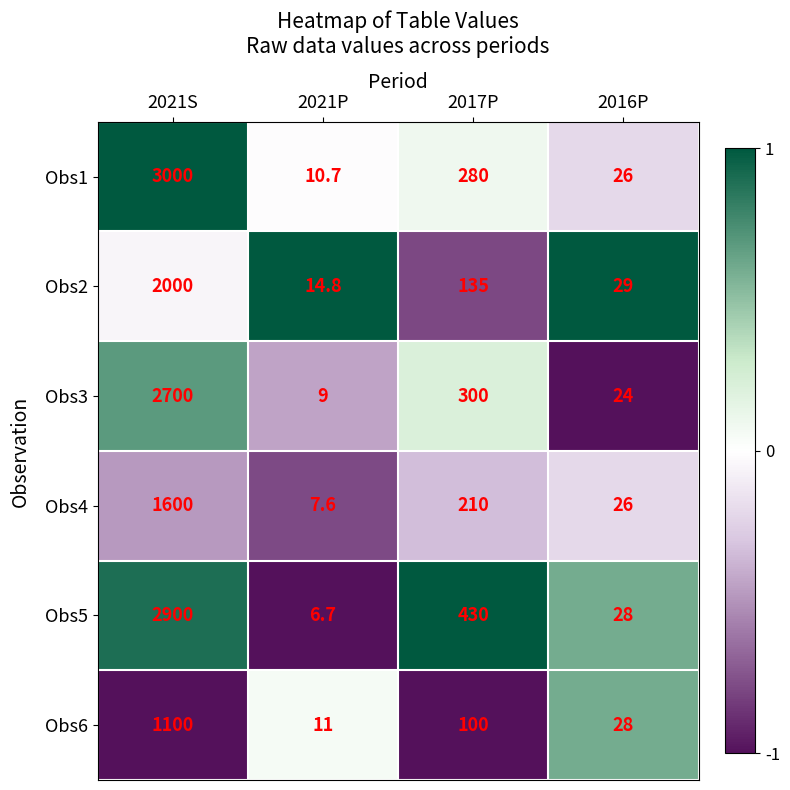

What is the sum of the Obs2 values at 2021S and 2021P?

2014.8